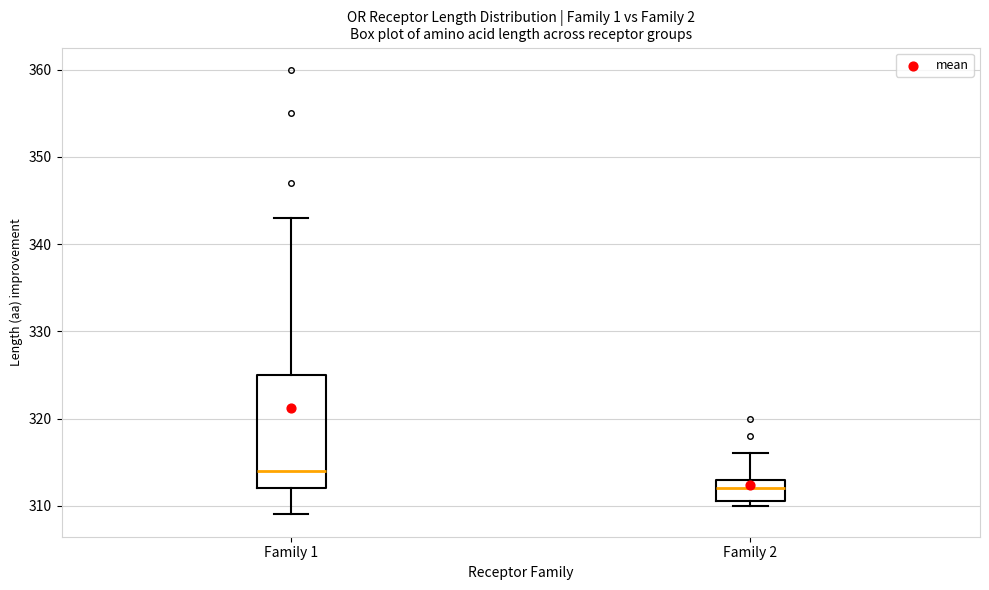

Which box's median line is the lowest?

Family 2